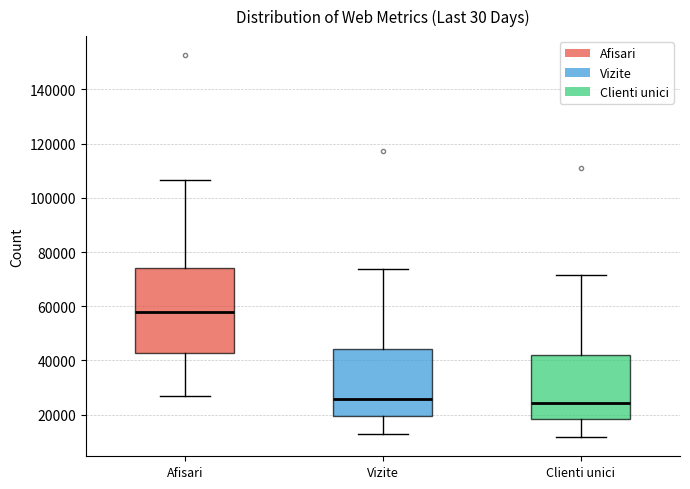

Where does the median line of the box for Vizite sit on the y-axis? The values are not printed on the chart, so give them approximately, as read against the axis.

26000